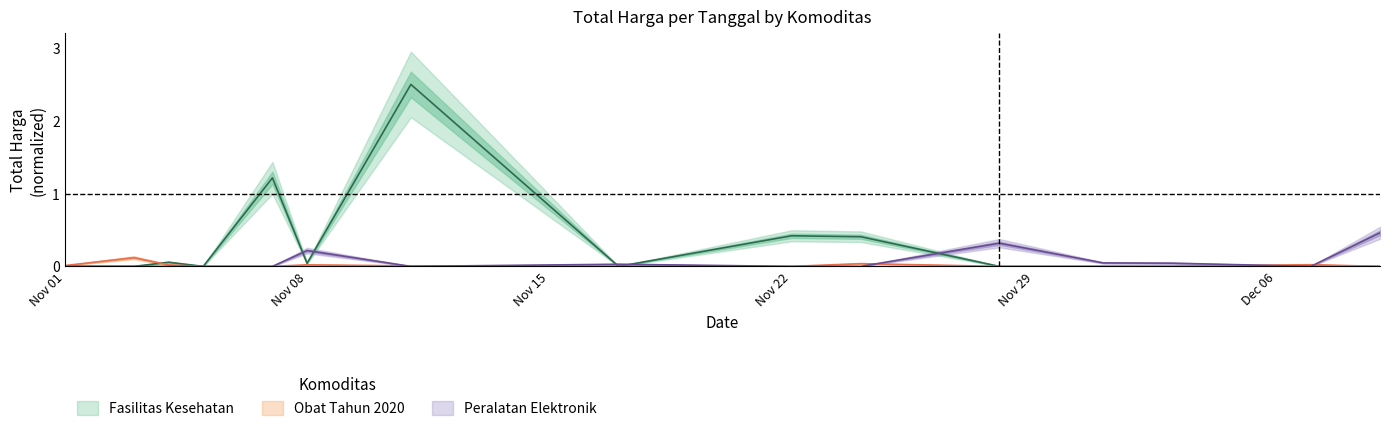

List the series in order of their overall mean, highest first.

Fasilitas Kesehatan, Peralatan Elektronik, Obat Tahun 2020